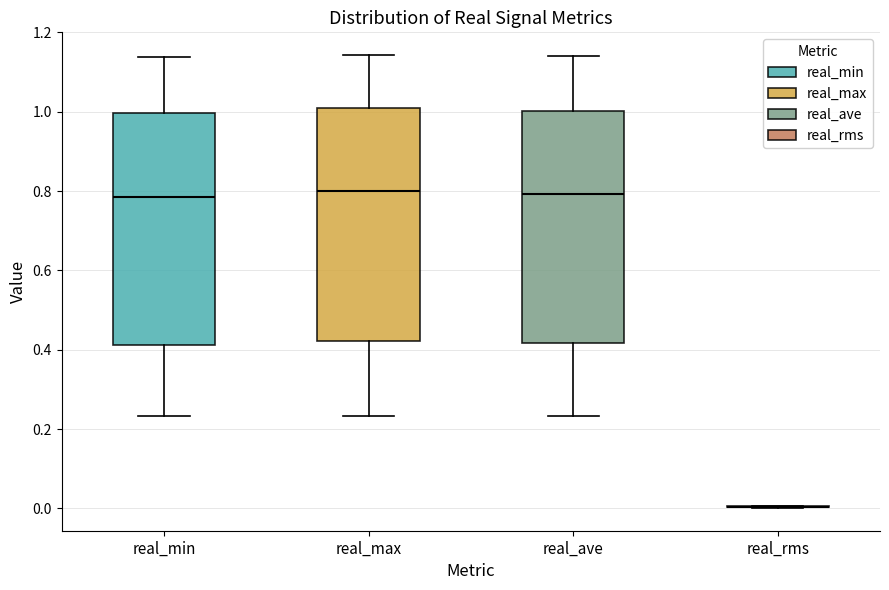

Where is the upper edge of the box for real_max on the y-axis? The values are not printed on the chart, so give them approximately, as read against the axis.

1.00